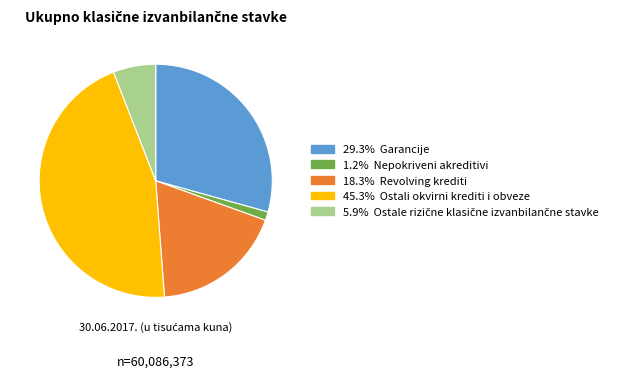

Is there a majority slice in this chart?

No